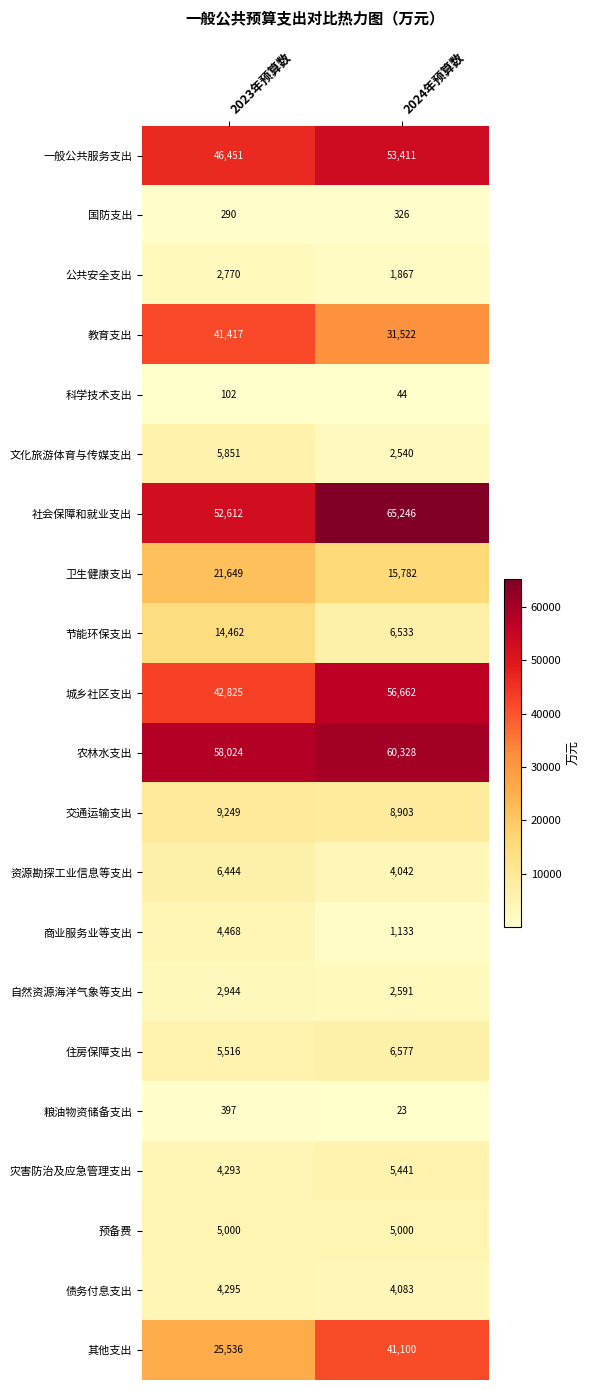

List the series in order of their peak value, highest first.

社会保障和就业支出, 农林水支出, 城乡社区支出, 一般公共服务支出, 教育支出, 其他支出, 卫生健康支出, 节能环保支出, 交通运输支出, 住房保障支出, 资源勘探工业信息等支出, 文化旅游体育与传媒支出, 灾害防治及应急管理支出, 预备费, 商业服务业等支出, 债务付息支出, 自然资源海洋气象等支出, 公共安全支出, 粮油物资储备支出, 国防支出, 科学技术支出